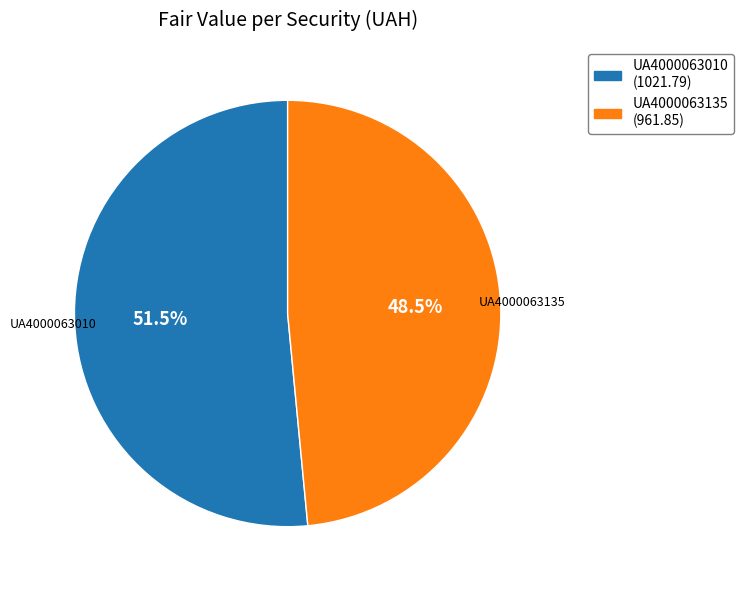

How many slices are in this pie chart?

2